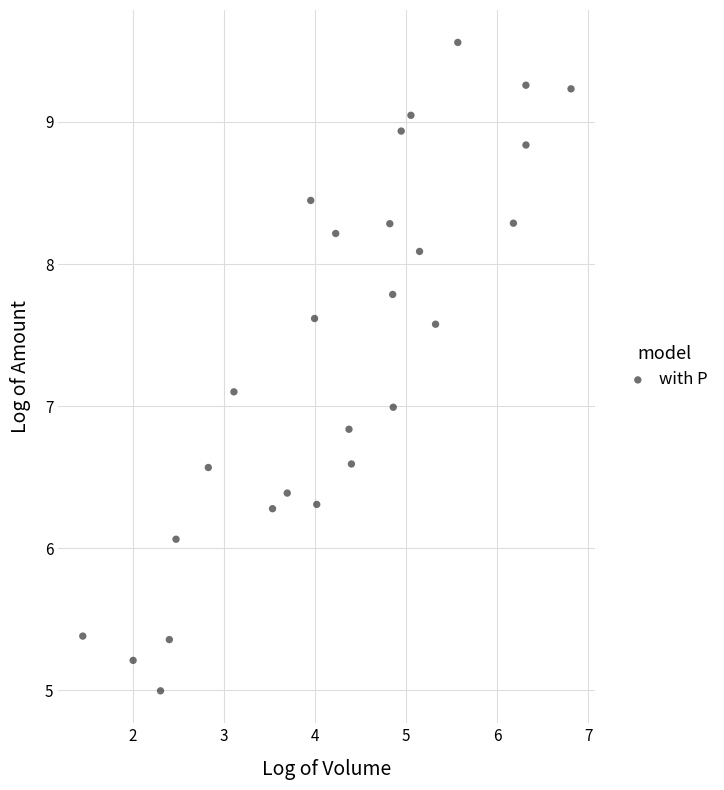

What is the range of X values (max minus min)?

5.4